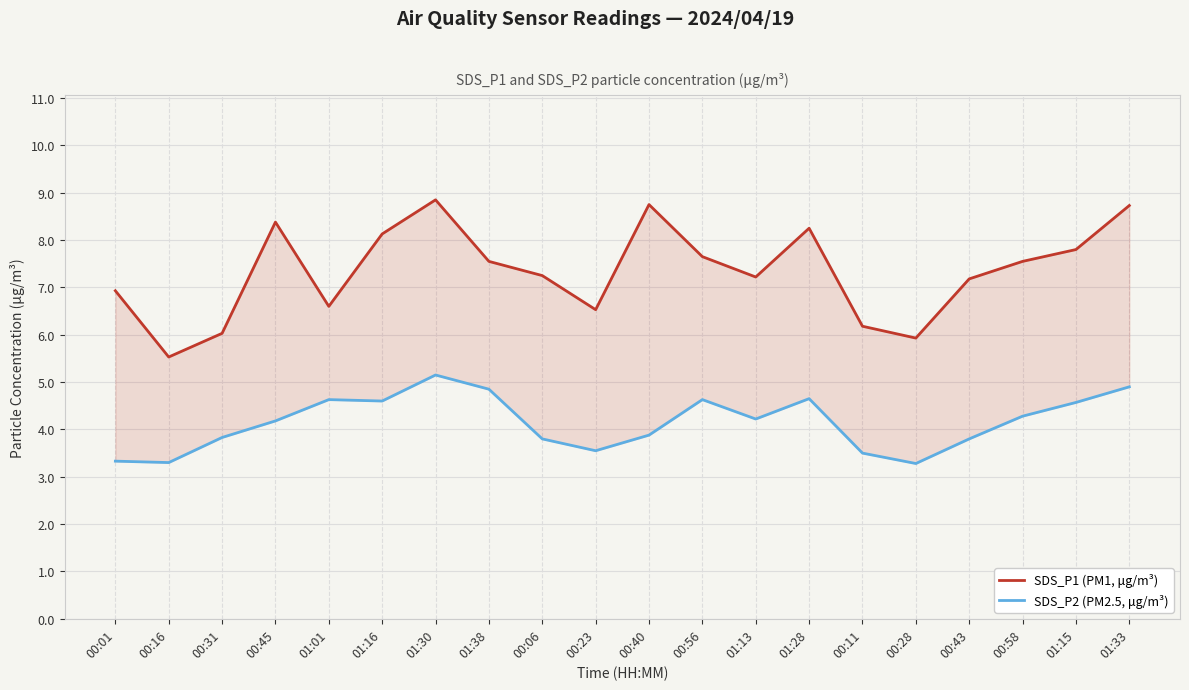

What is the difference between the maximum and minimum values in the SDS_P1 (PM1, μg/m³) series?

3.3